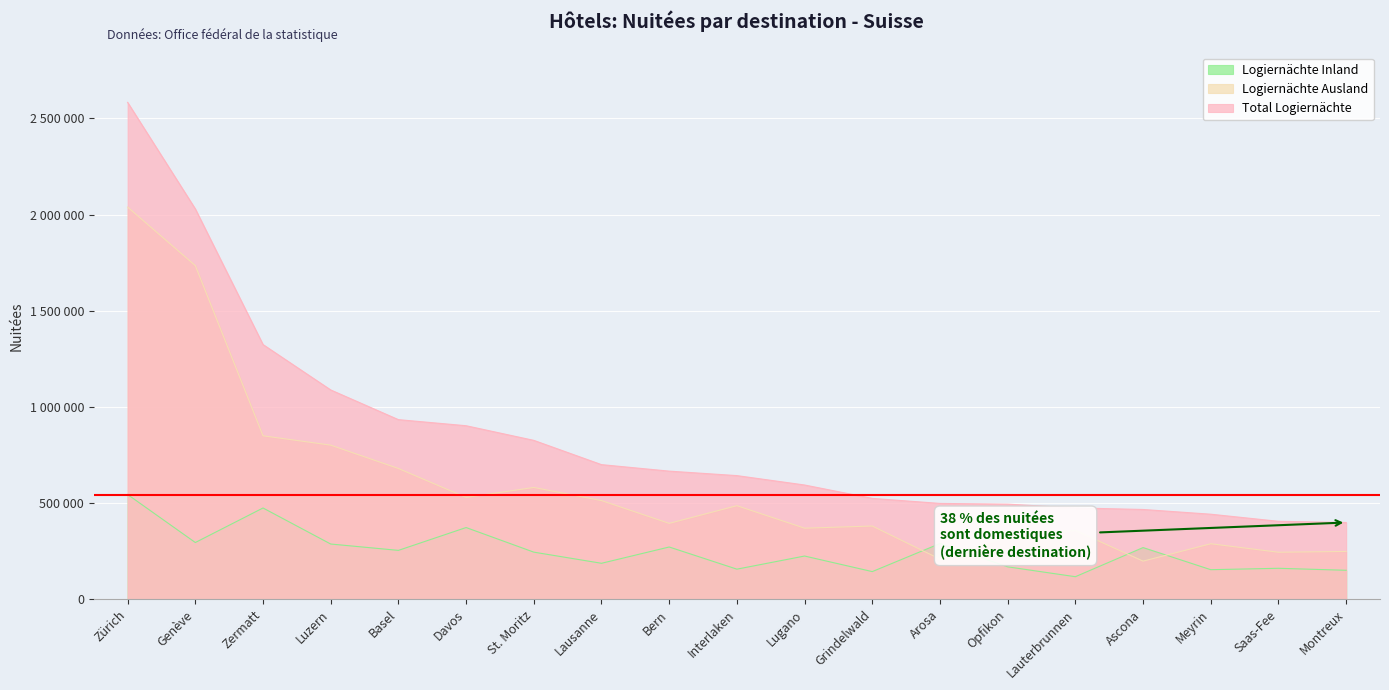

At which label does Logiernächte Inland reach its minimum?

Lauterbrunnen